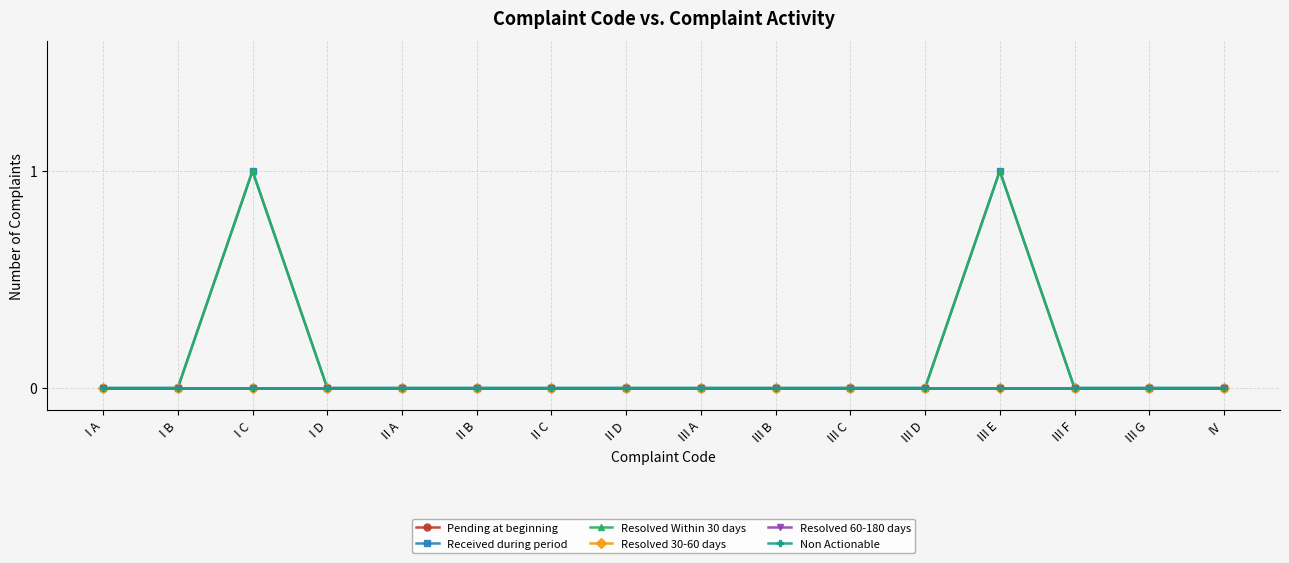

Rank the series at III E from highest to lowest value.

Received during period, Resolved Within 30 days, Pending at beginning, Resolved 30-60 days, Resolved 60-180 days, Non Actionable